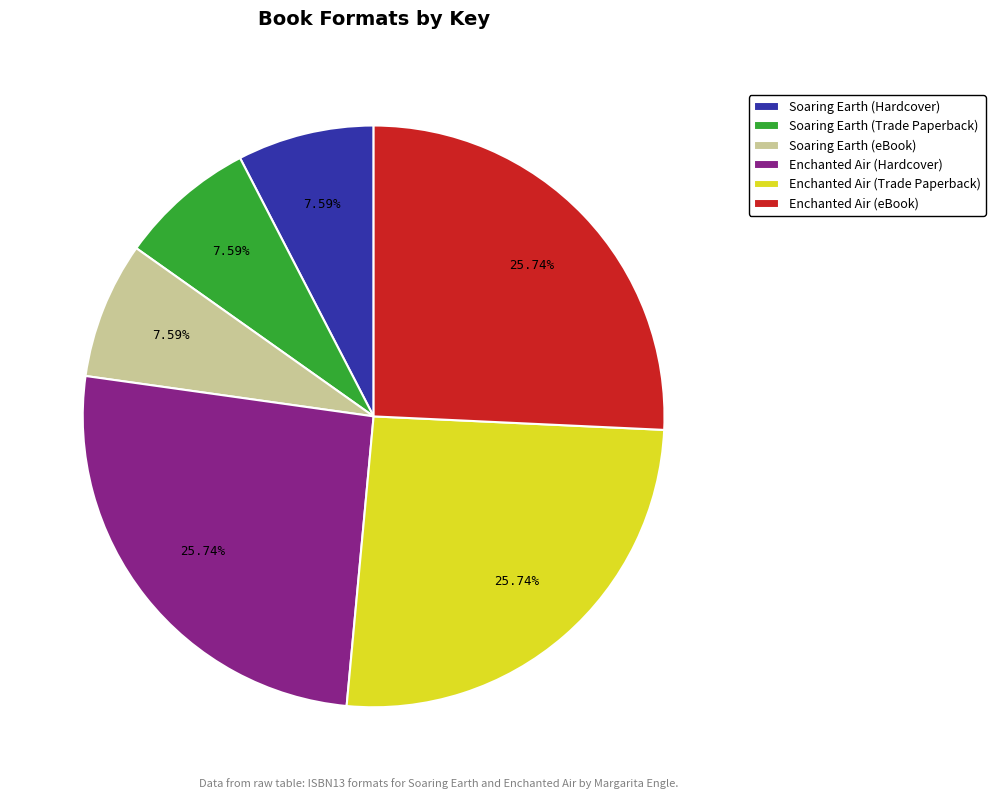

What percentage is the Soaring Earth (Hardcover) slice, to the nearest percent?

8%